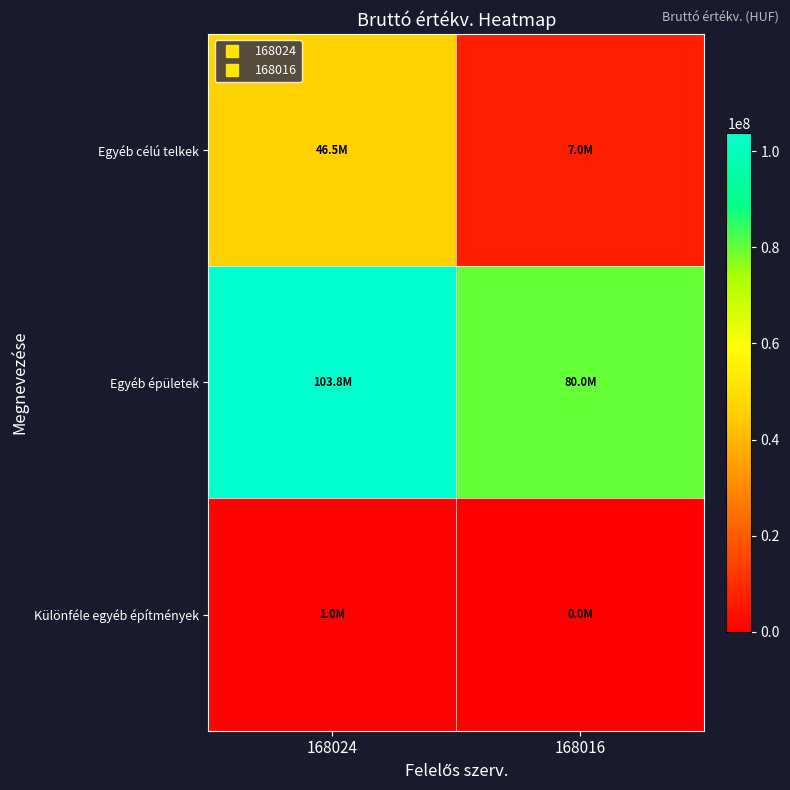

Reading left to right, extract all data points from this chart.

Egyéb célú telkek: 168024=46472000	168016=6951000
Egyéb épületek: 168024=103817573	168016=80010811
Különféle egyéb építmények: 168024=1000000	168016=0